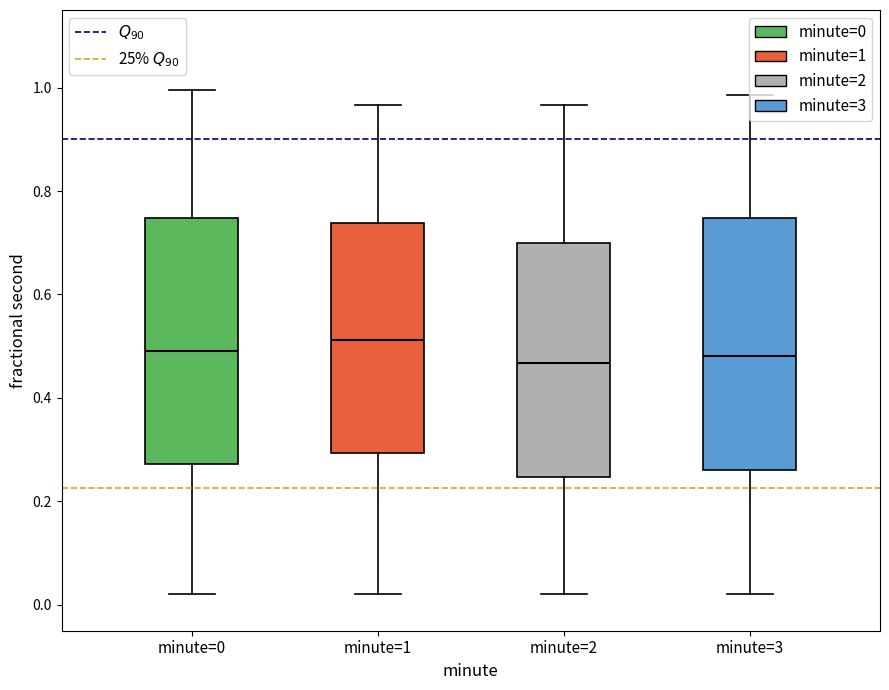

Reading left to right, transcribe this box plot: for each box, give where its median line is, the range the box spans, and where its two whiskers end, as read against the y-axis. The values are not printed on the chart, so give them approximately, as read against the axis.

minute=0: median 0.50, box 0.28 to 0.74, whiskers 0.02 to 1.00
minute=1: median 0.52, box 0.30 to 0.74, whiskers 0.02 to 0.96
minute=2: median 0.46, box 0.24 to 0.70, whiskers 0.02 to 0.96
minute=3: median 0.48, box 0.26 to 0.74, whiskers 0.02 to 0.98